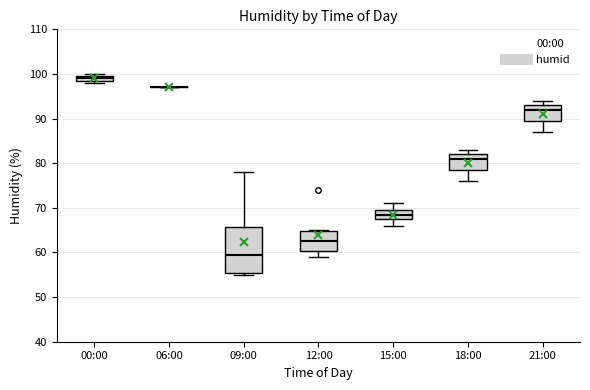

Where does the lower whisker of the box for 15:00 end on the y-axis? The values are not printed on the chart, so give them approximately, as read against the axis.

66